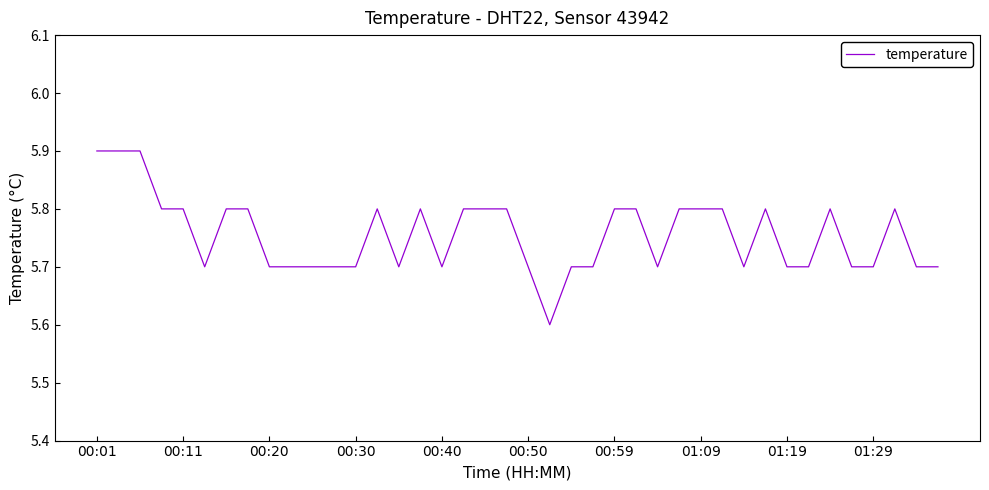

What is the greatest value displayed?

5.9